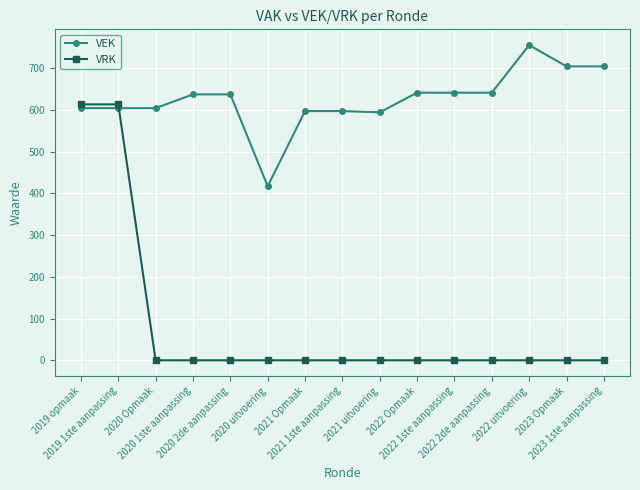

What is the average value of the VEK series?

625